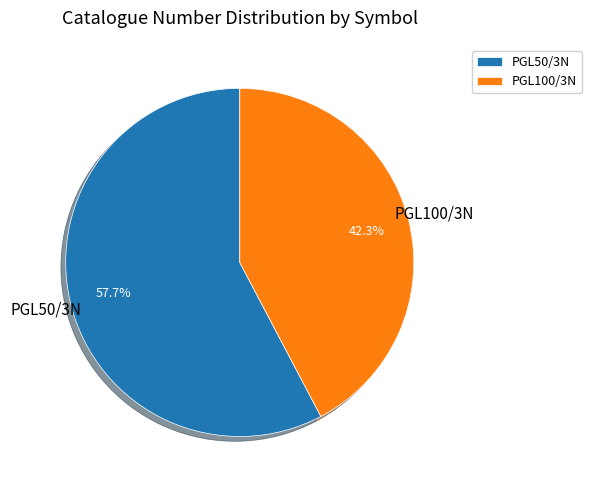

Rank the categories by value from highest to lowest.

PGL50/3N, PGL100/3N